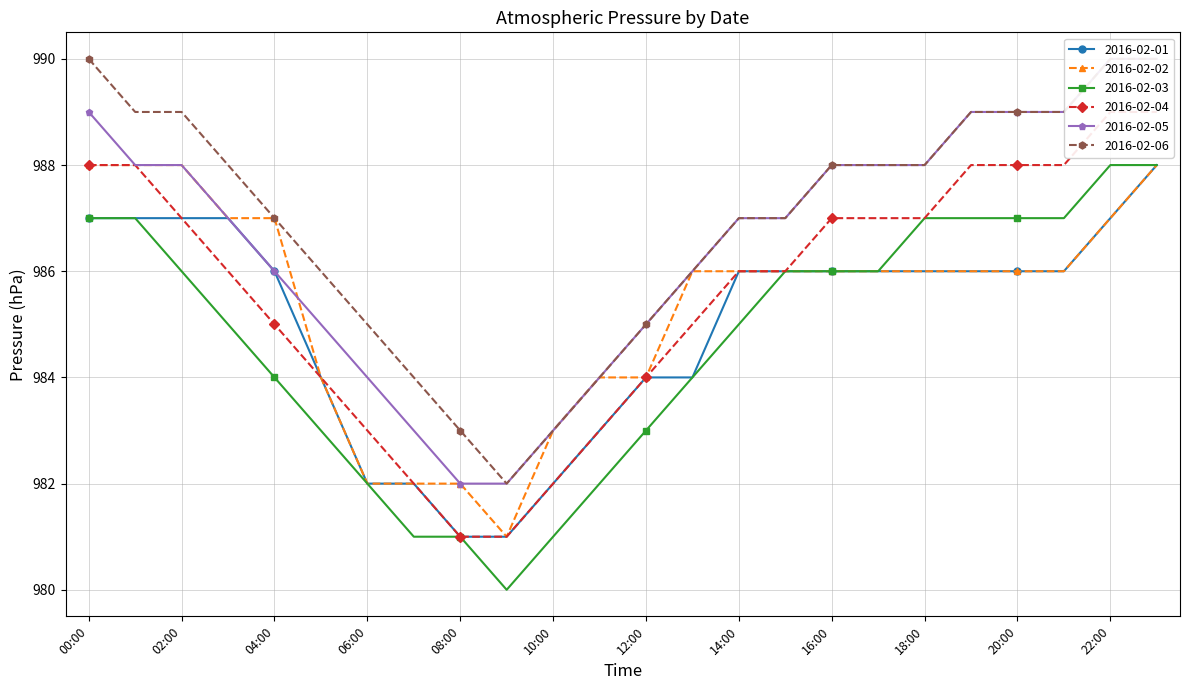

List the series in order of their peak value, highest first.

2016-02-05, 2016-02-06, 2016-02-04, 2016-02-01, 2016-02-02, 2016-02-03